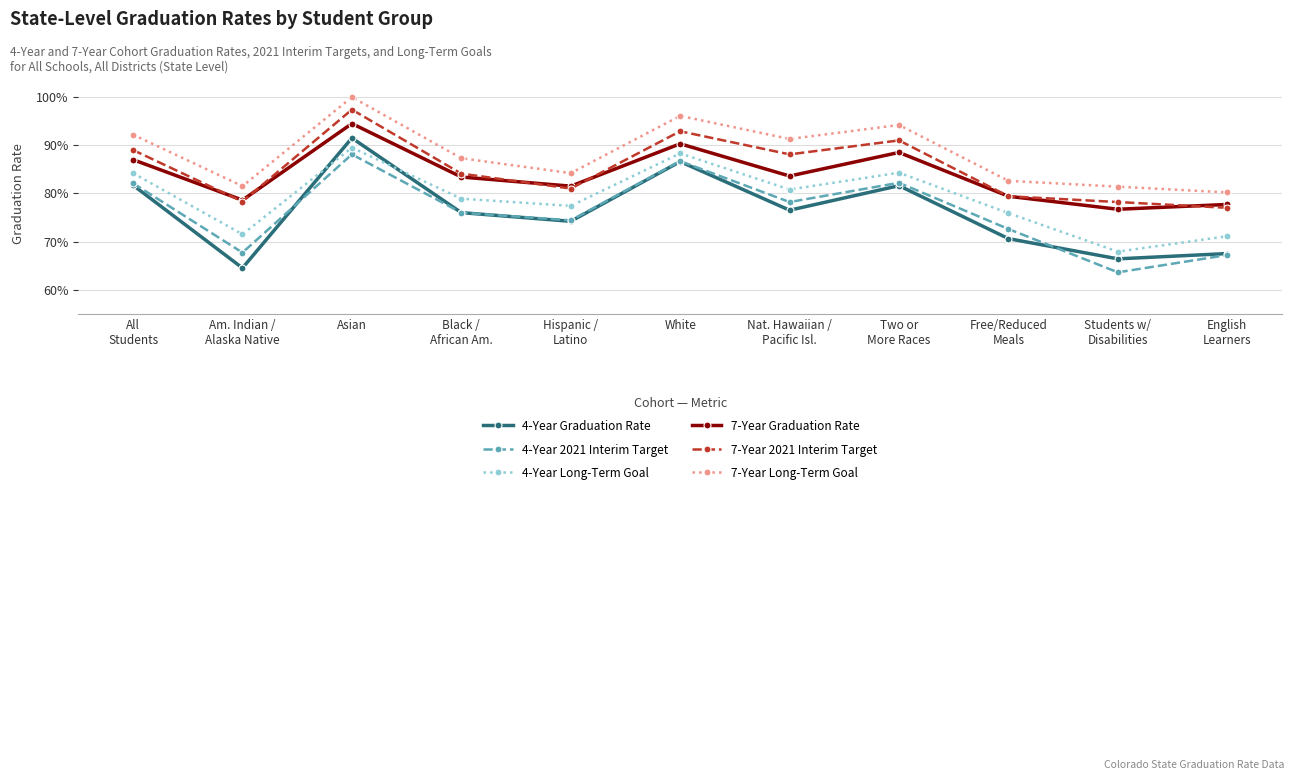

Is it true that 7-Year 2021 Interim Target equals 1.0 at Asian?

True